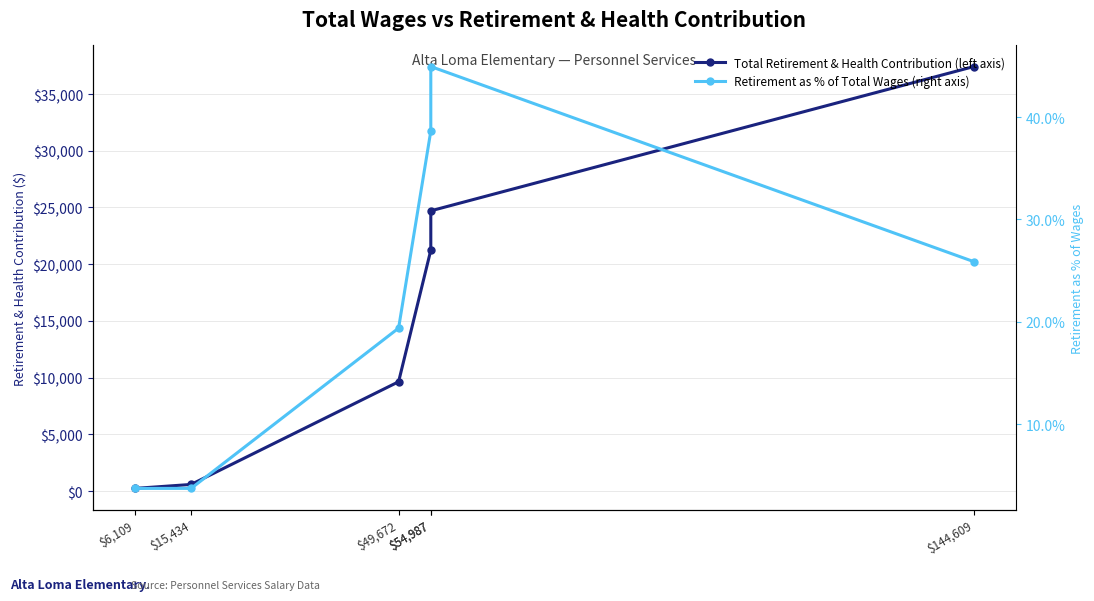

How many lines are shown in the chart?

2